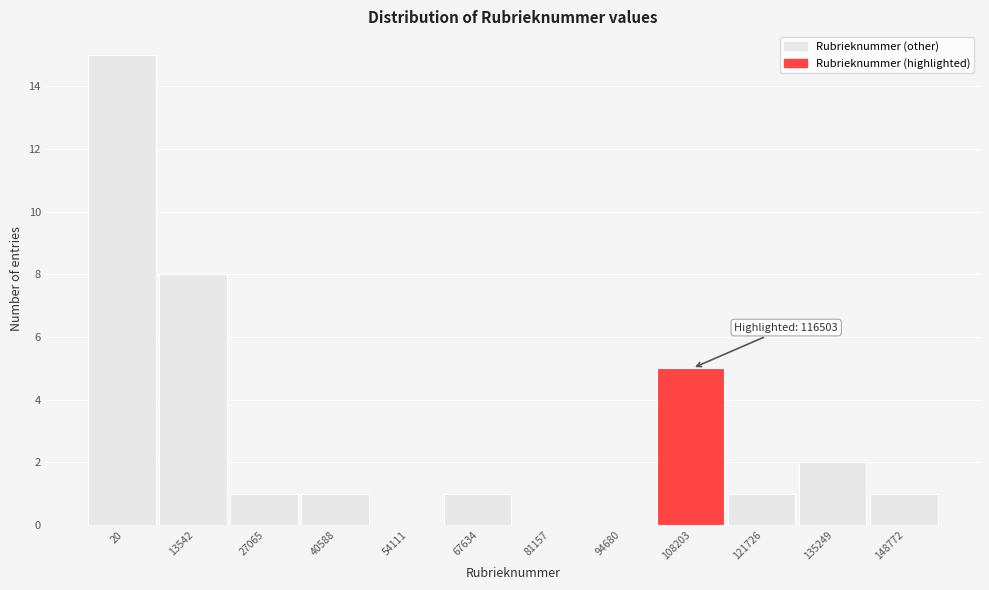

Reading left to right, transcribe all the data shown in this chart.

20=15	13542=8	27065=1	40588=1	54111=0	67634=1	81157=0	94680=0	108203=5	121726=1	135249=2	148772=1